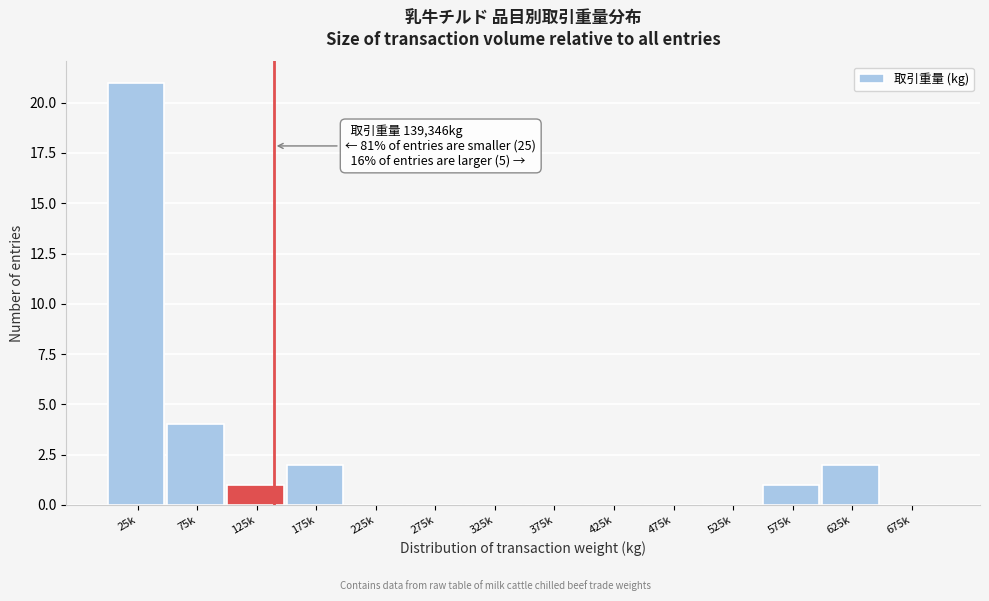

Reading left to right, extract all data points from this chart.

25k=21	75k=4	125k=1	175k=2	225k=0	275k=0	325k=0	375k=0	425k=0	475k=0	525k=0	575k=1	625k=2	675k=0